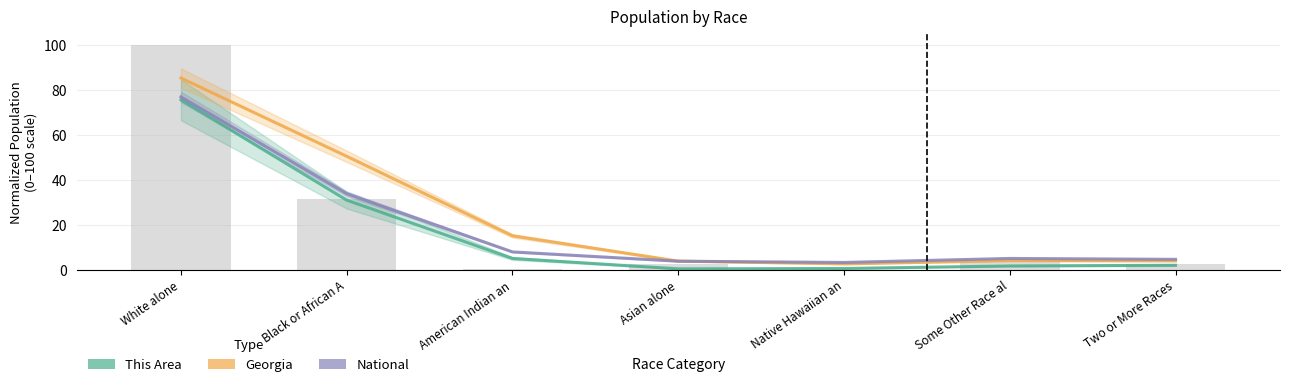

Reading right to left, transcribe all the data shown in this chart.

This Area: Two or More Races=2.2	Some Other Race al=1.9	Native Hawaiian an=0.8	Asian alone=0.6	American Indian an=5.2	Black or African A=31.2	White alone=75.7
Georgia: Two or More Races=4.2	Some Other Race al=4.3	Native Hawaiian an=2.8	Asian alone=4.1	American Indian an=15.3	Black or African A=50.7	White alone=85.5
National: Two or More Races=4.8	Some Other Race al=5.2	Native Hawaiian an=3.5	Asian alone=4.0	American Indian an=8.2	Black or African A=34.0	White alone=77.0